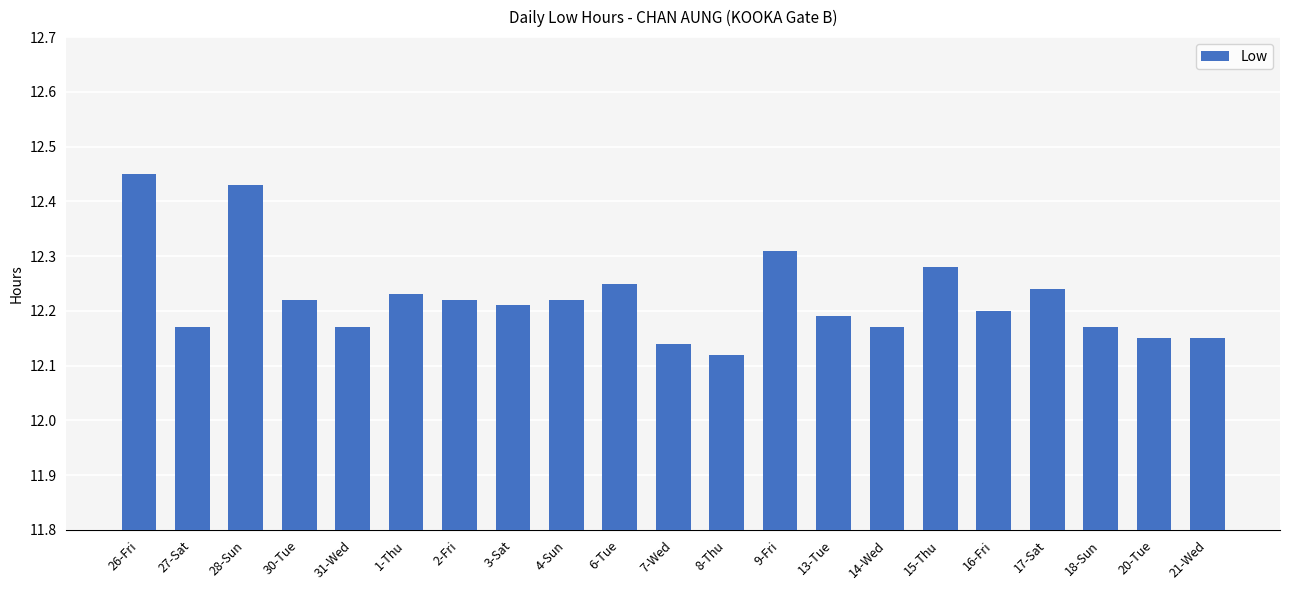

What is the difference between the maximum and minimum values?

0.3